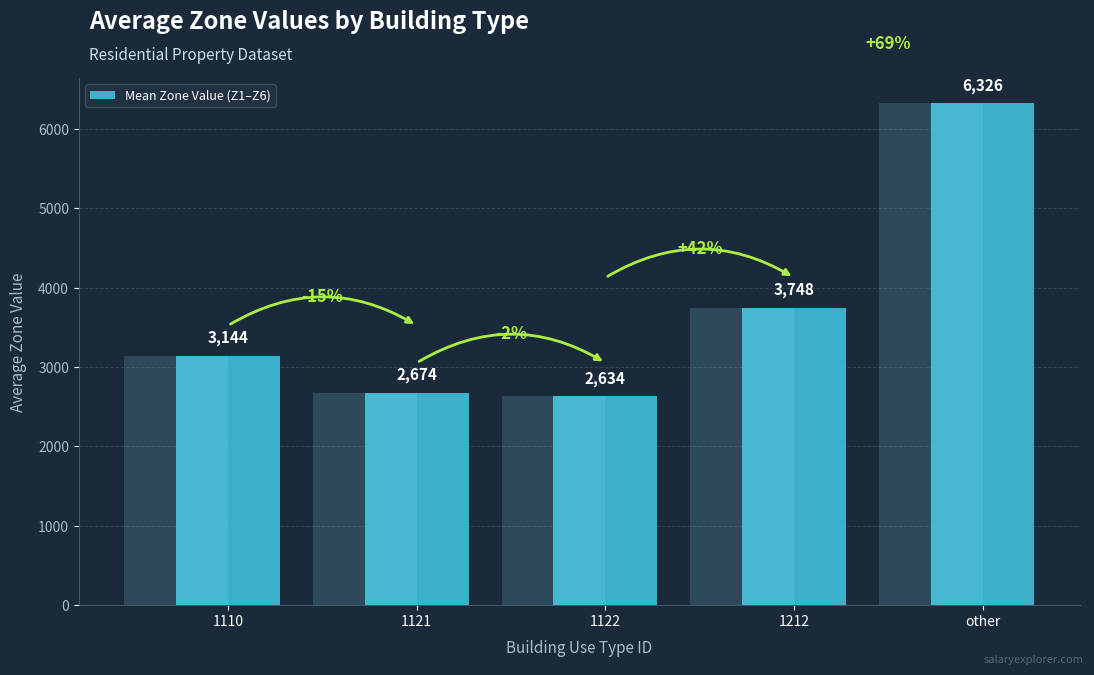

What is the greatest value displayed?

6326.4